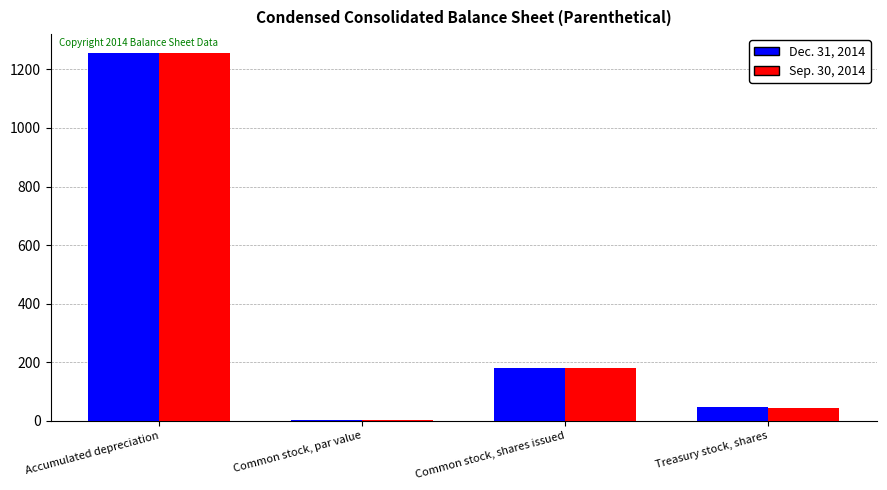

Are the bars horizontal?

No